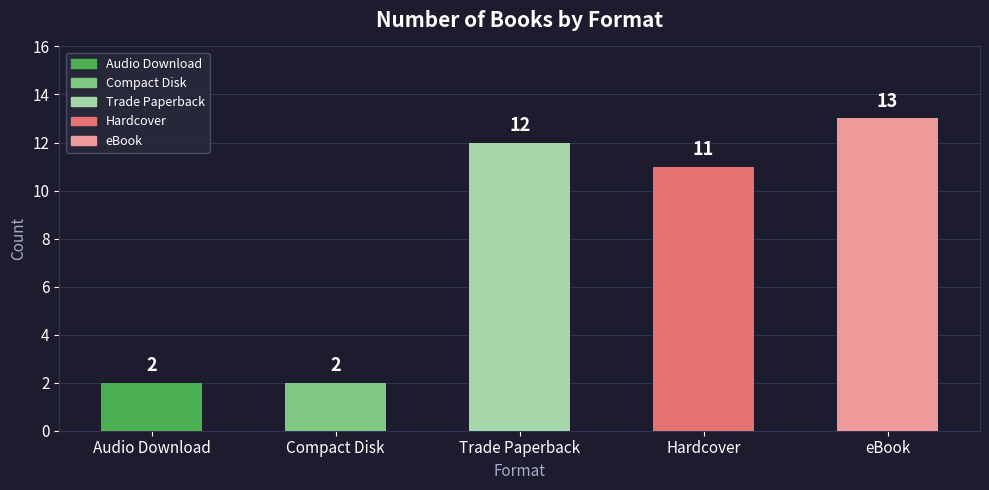

At which label does the data first exceed 11?

Trade Paperback